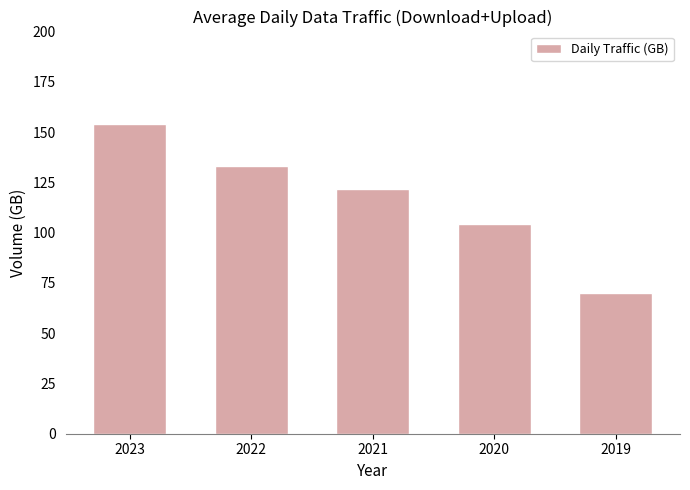

What is the difference between the second highest and minimum values?

63.2